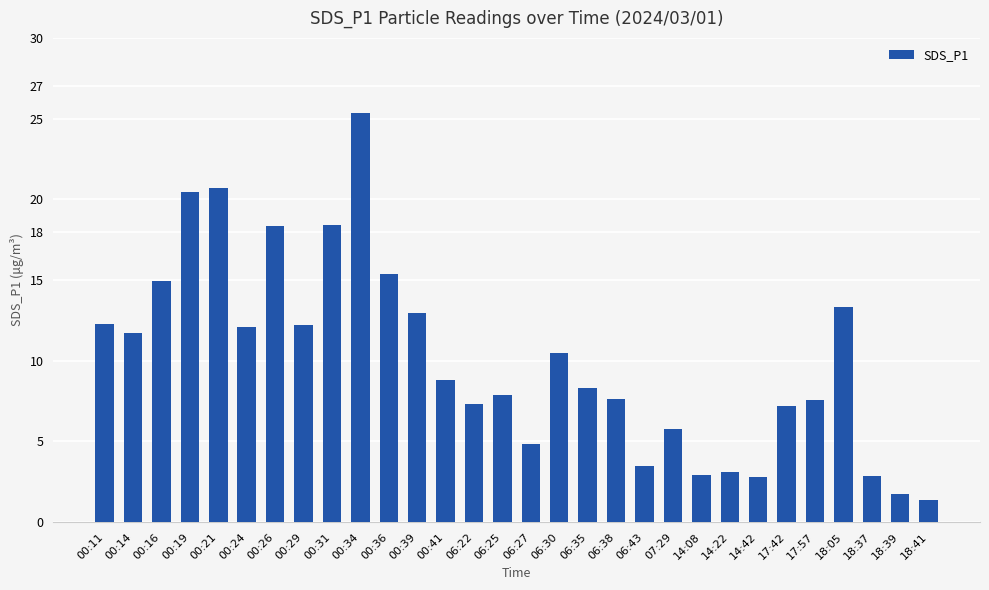

What value does the data have at 00:36?

15.4